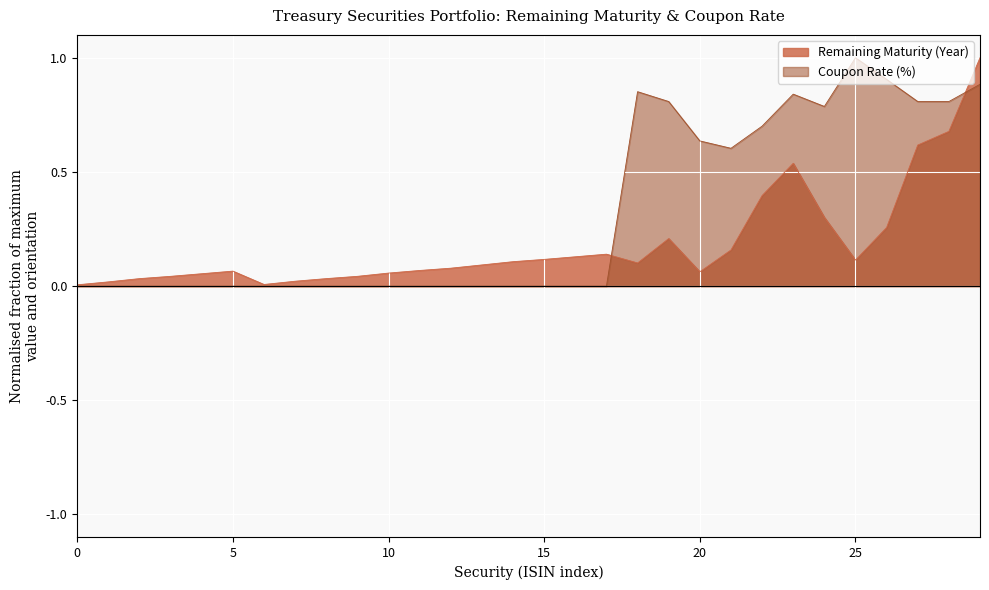

Reading left to right, what are all the values shown in this chart?

Remaining Maturity (Year): 0.0	0.0	0.0	0.0	0.1	0.1	0.0	0.0	0.0	0.0	0.1	0.1	0.1	0.1	0.1	0.1	0.1	0.1	0.1	0.2	0.1	0.2	0.4	0.5	0.3	0.1	0.3	0.6	0.7	1.0
Coupon Rate (%): 0.0	0.0	0.0	0.0	0.0	0.0	0.0	0.0	0.0	0.0	0.0	0.0	0.0	0.0	0.0	0.0	0.0	0.0	0.9	0.8	0.6	0.6	0.7	0.8	0.8	1.0	0.9	0.8	0.8	0.9